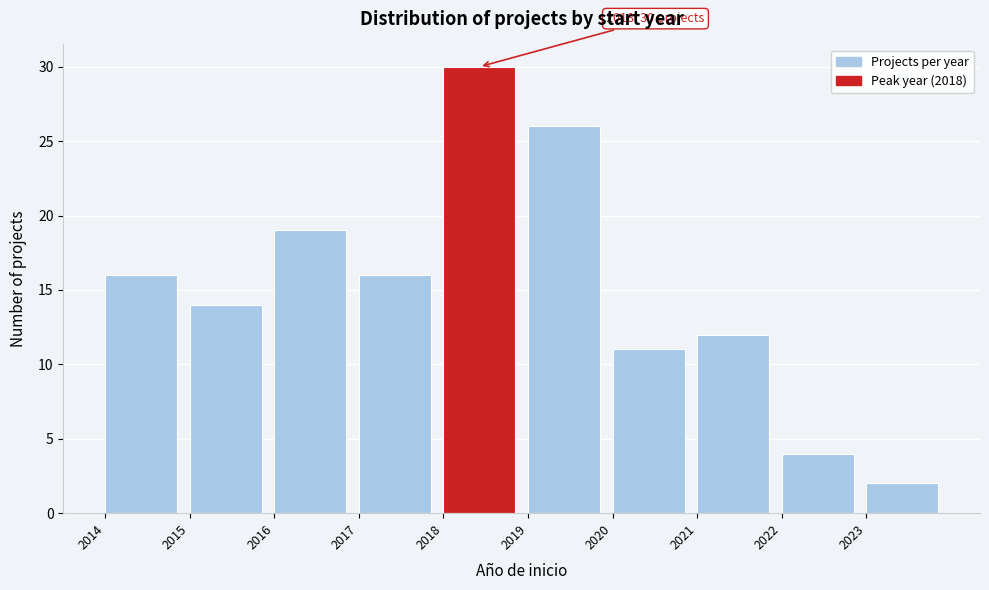

Which range on the x-axis has the tallest bar?

2018 to 2019